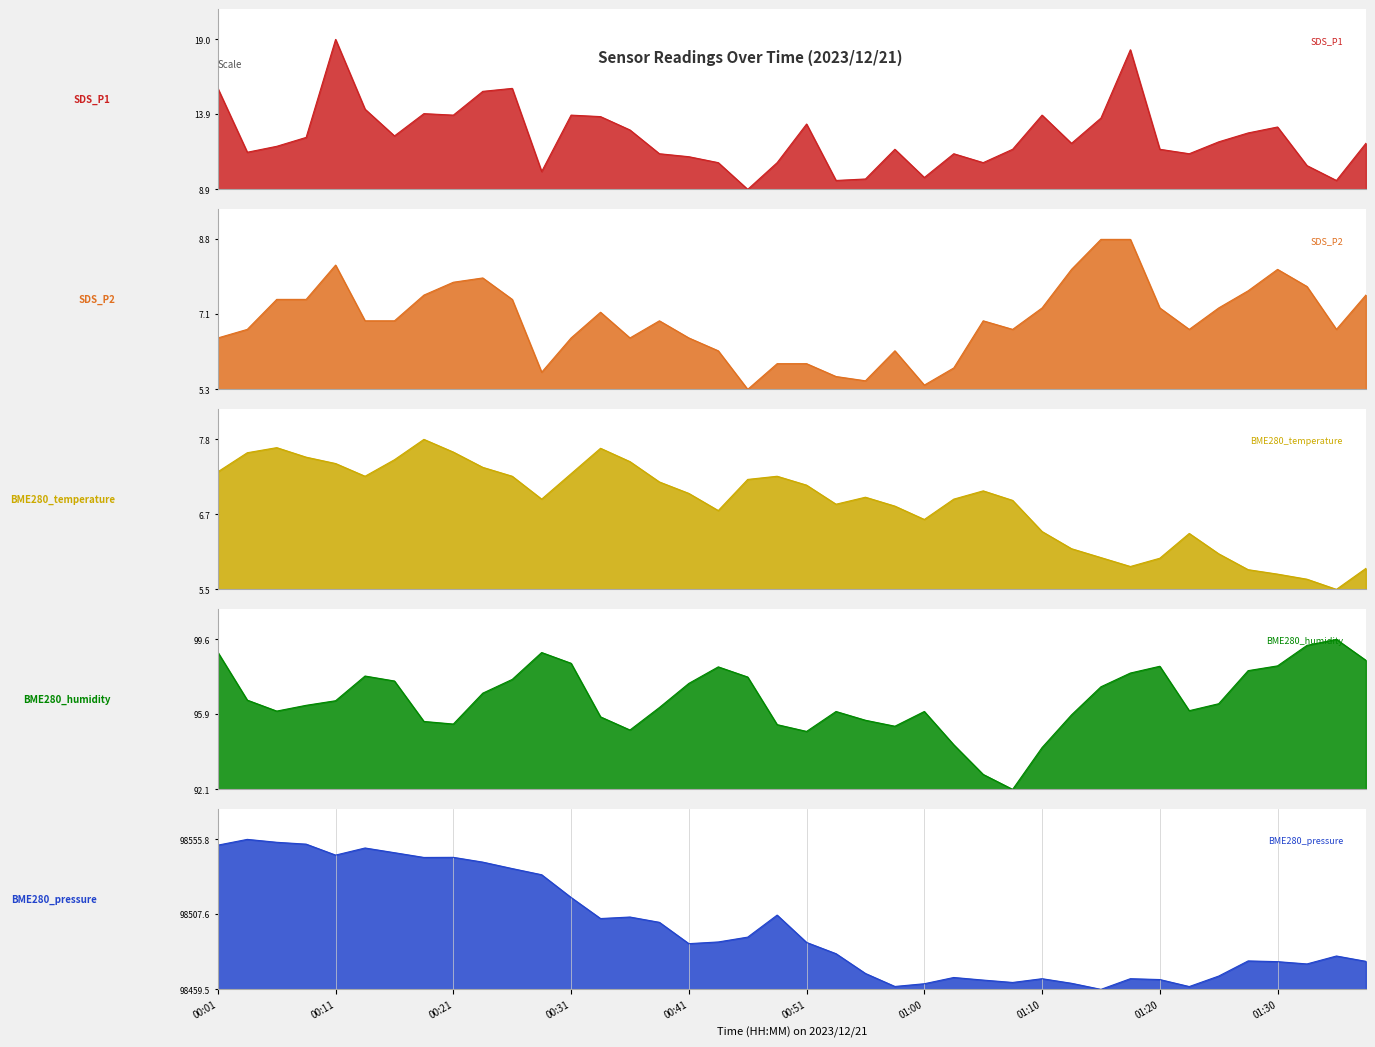

How many times do BME280_pressure and SDS_P2 cross each other?

7